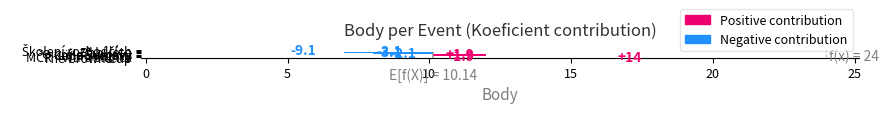

What is the value of the 5th bar from the left?

-3.1